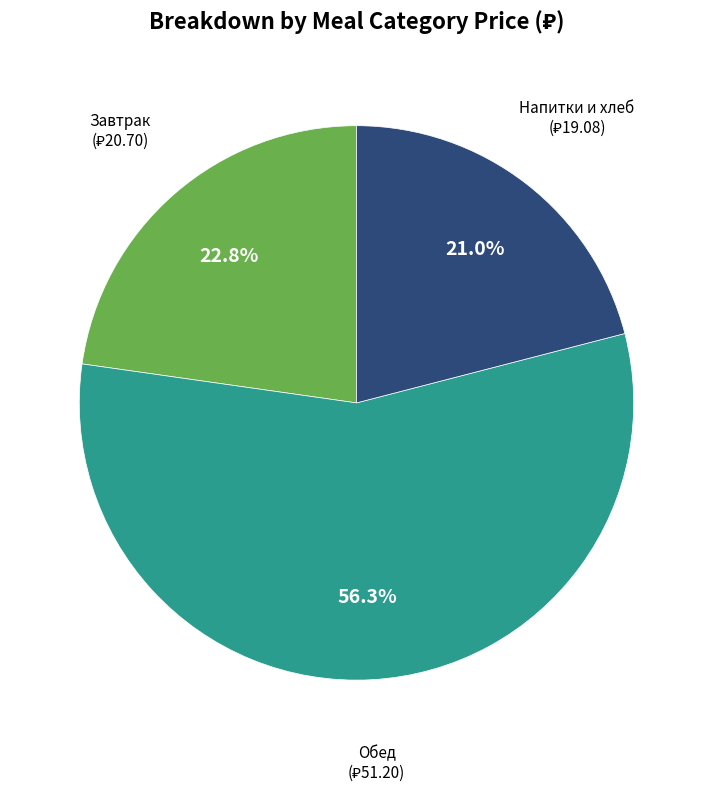

Is there a majority slice in this chart?

Yes